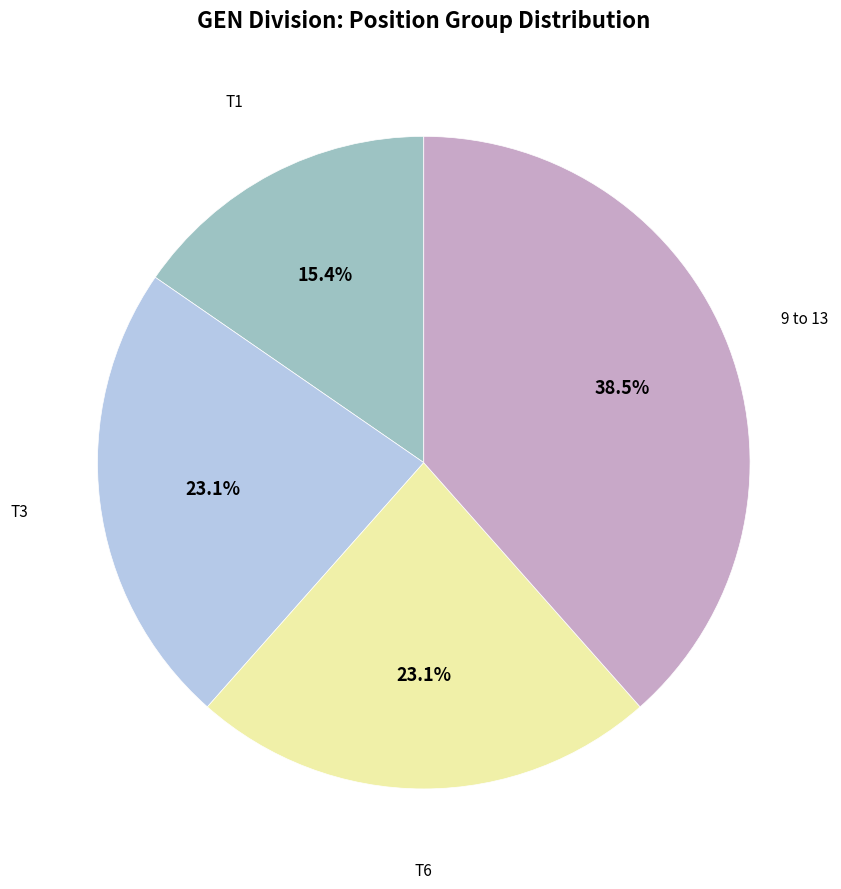

Is there any slice that represents more than half of the pie?

No